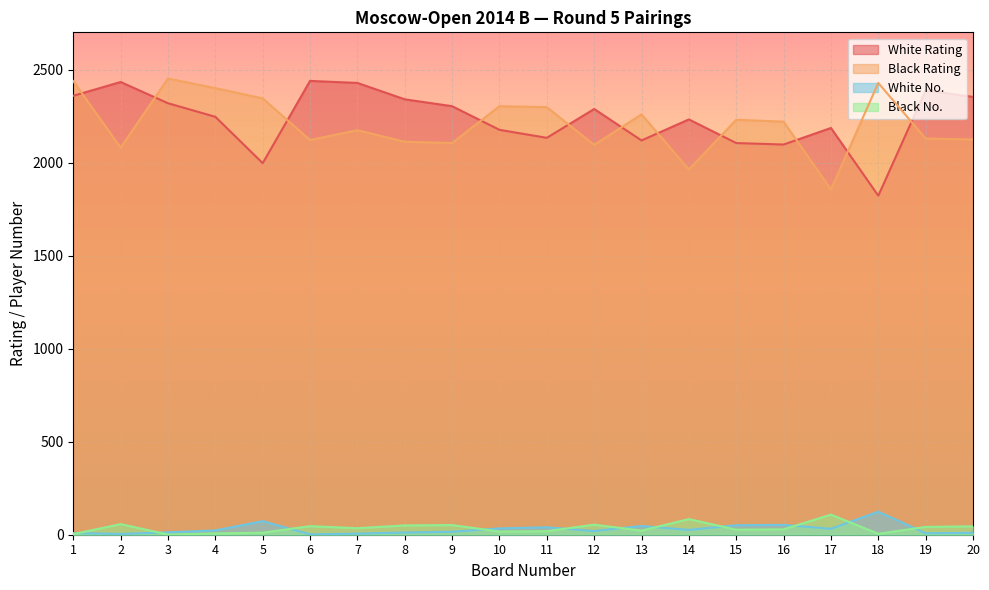

What is the maximum value for White Rating?

2439